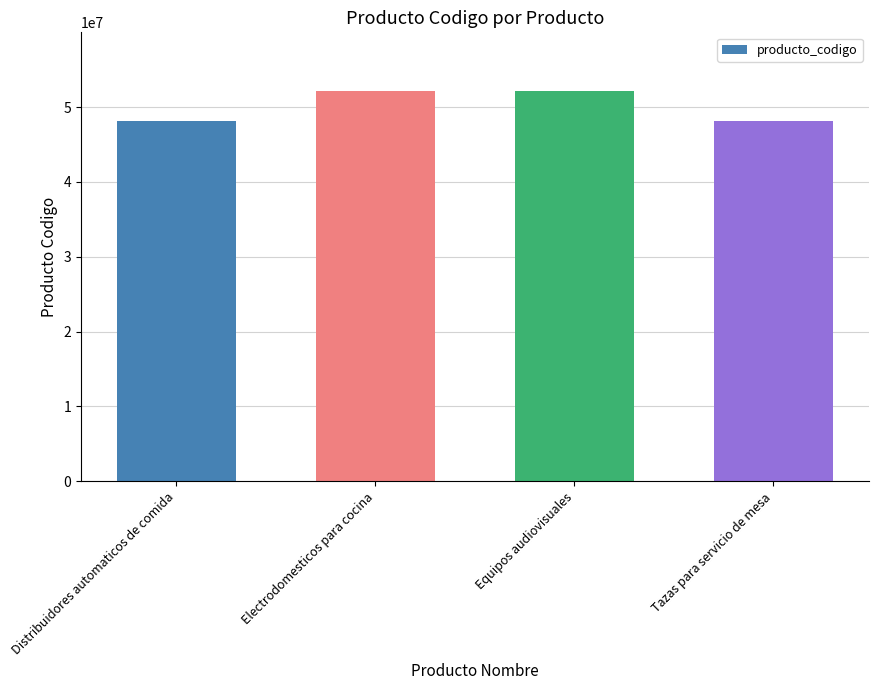

What value does the data have at Tazas para servicio de mesa, to the nearest 100?

48101900